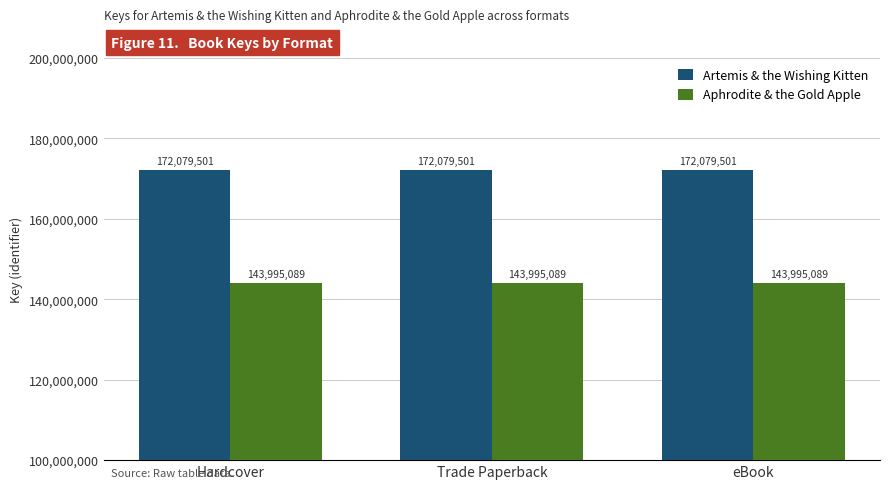

What are all the series names shown in the legend?

Artemis & the Wishing Kitten, Aphrodite & the Gold Apple